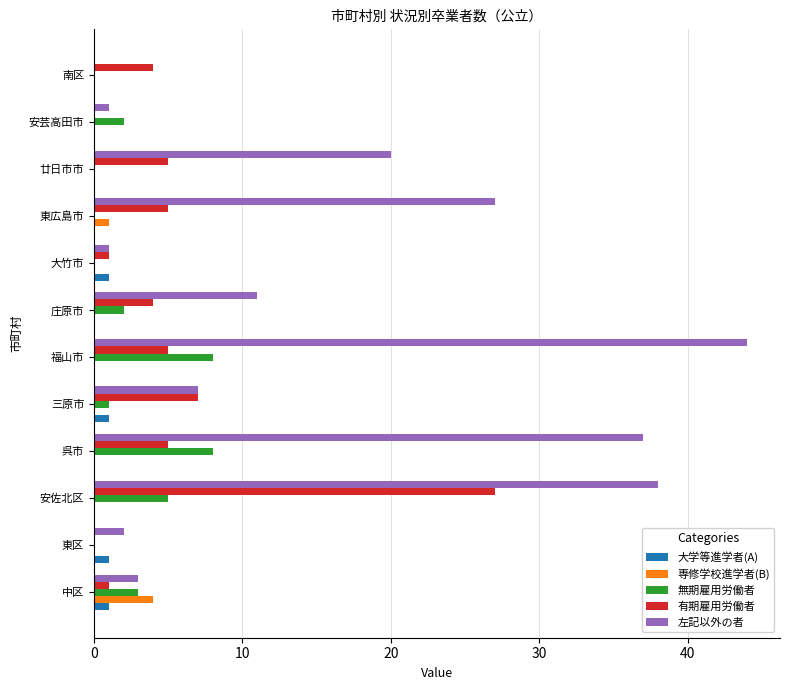

Count the number of categories in the chart.

12